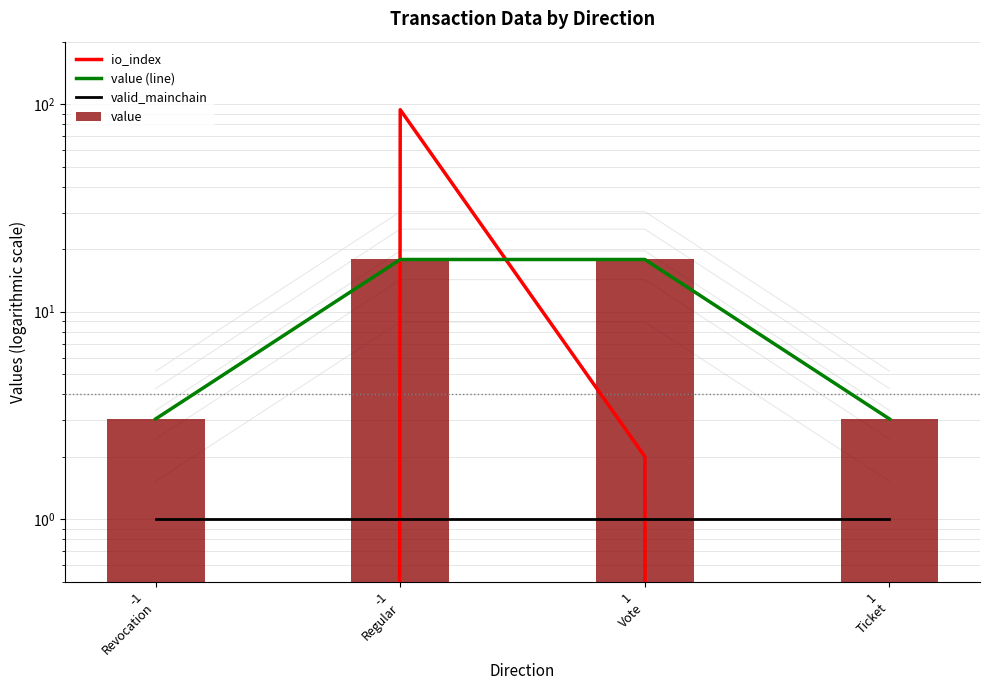

The value series shows 7.2 at 1
Vote. True or false?

False